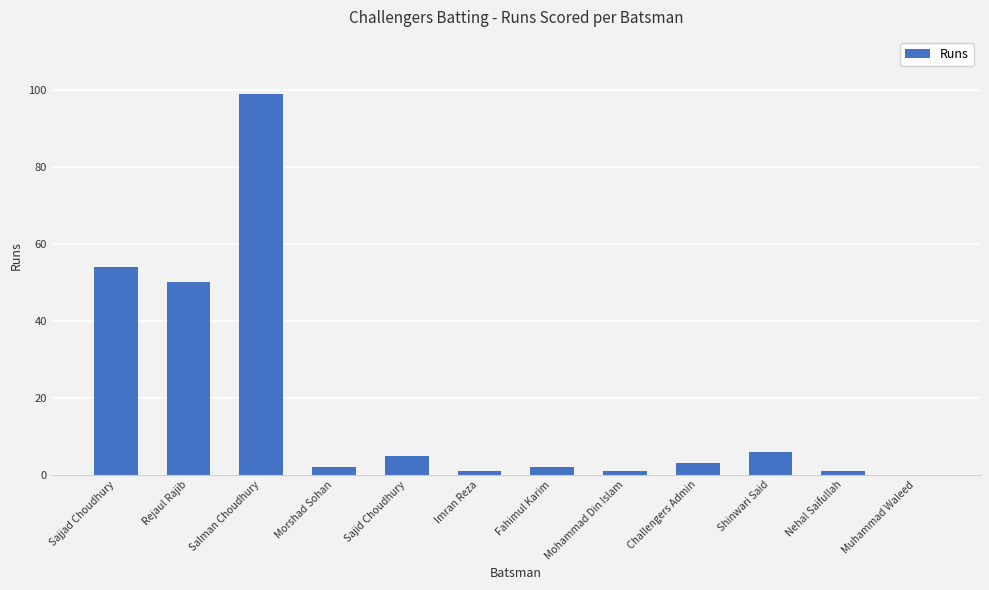

Between Sajid Choudhury and Imran Reza, which is larger?

Sajid Choudhury